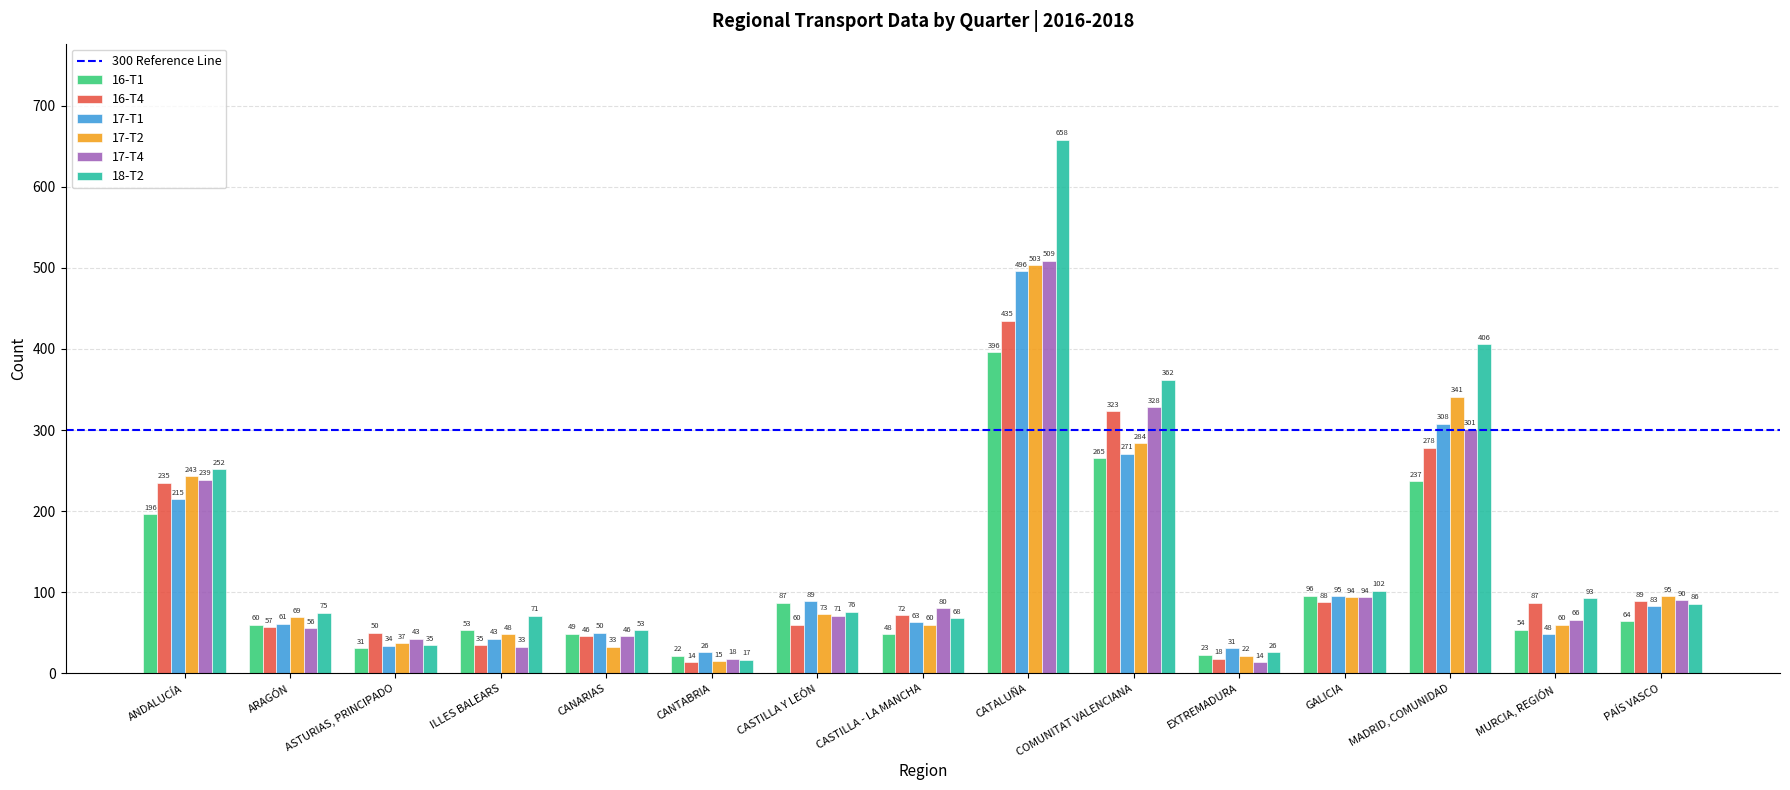

What is the label of the 6th bar from the left?

CANTABRIA